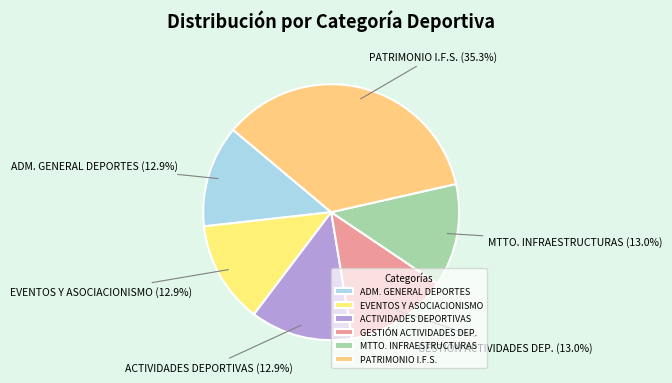

Does EVENTOS Y ASOCIACIONISMO represent more than half of the total?

No